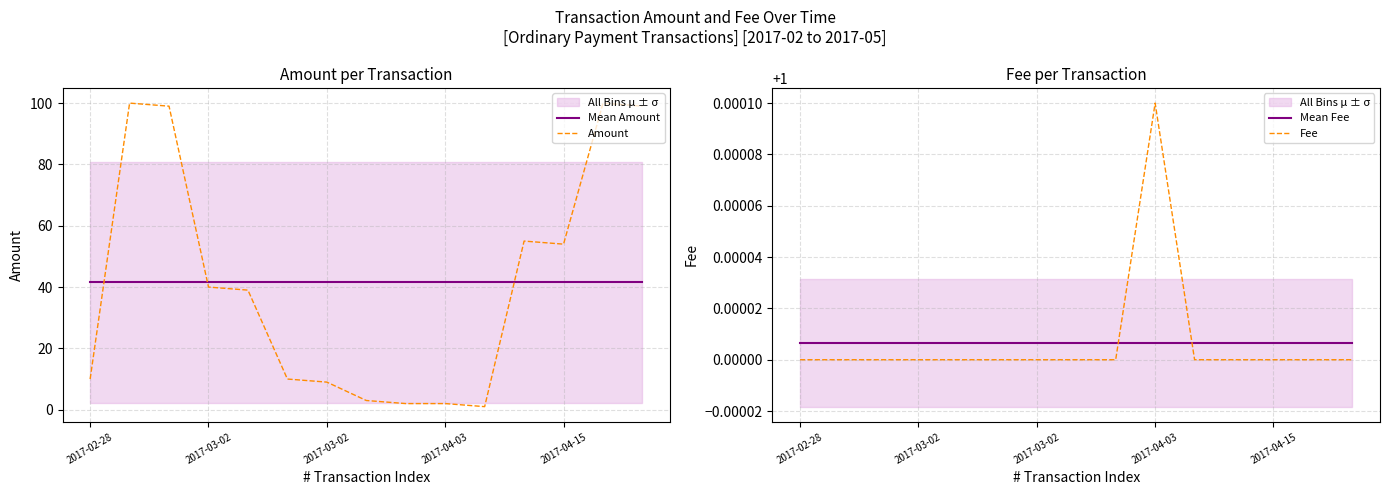

Is it true that Mean Fee equals 1.0 at 5?

True